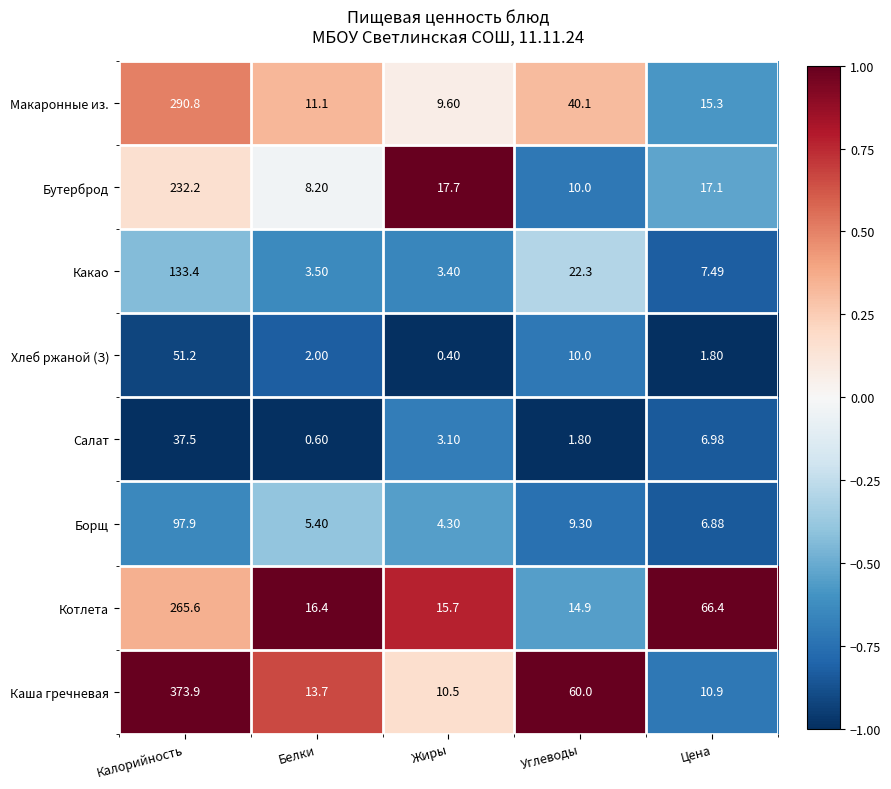

At which category does the chart reach its peak across all series?

Калорийность